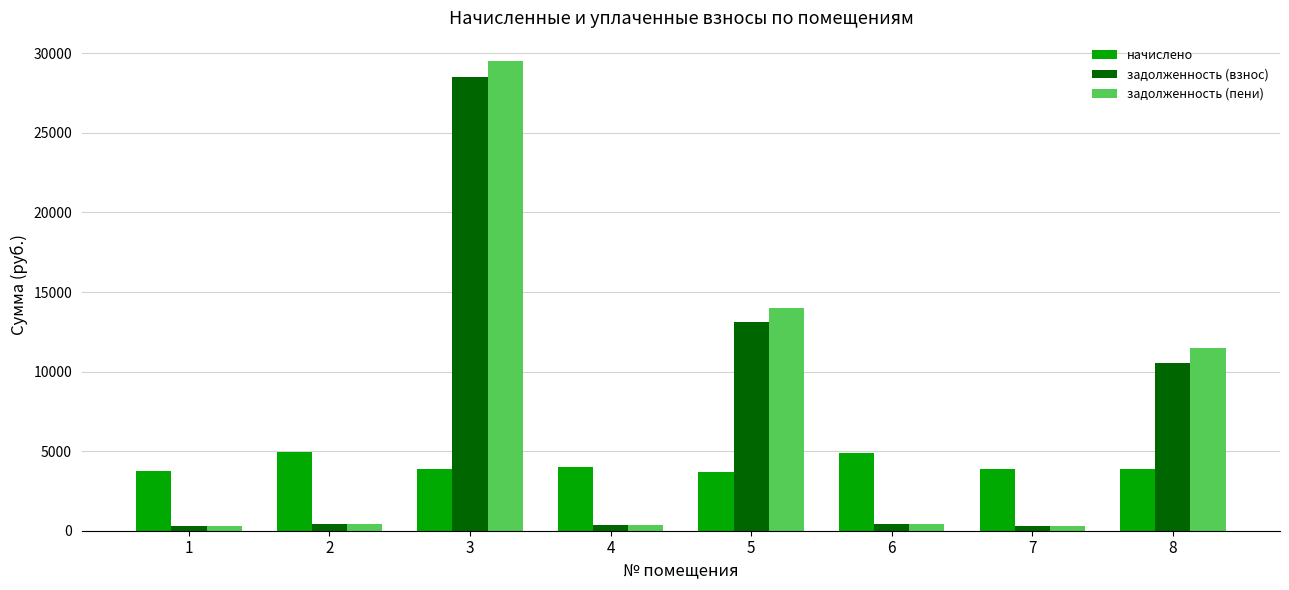

What is the sum of the задолженность (взнос) values at 8 and 1?

10825.5